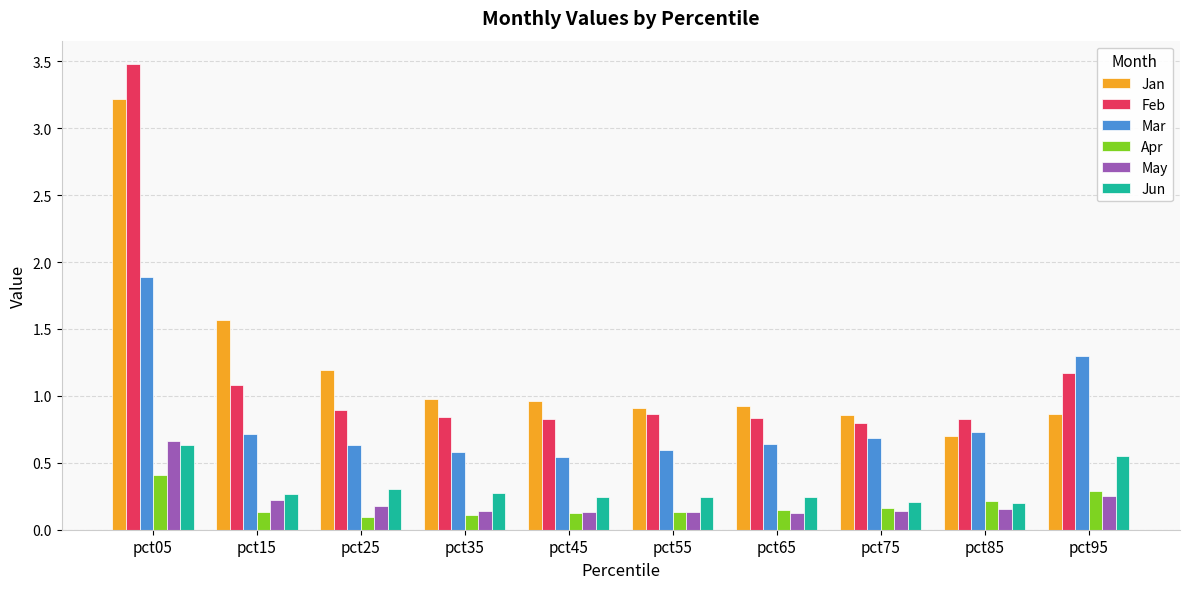

What are all the series names shown in the legend?

Jan, Feb, Mar, Apr, May, Jun